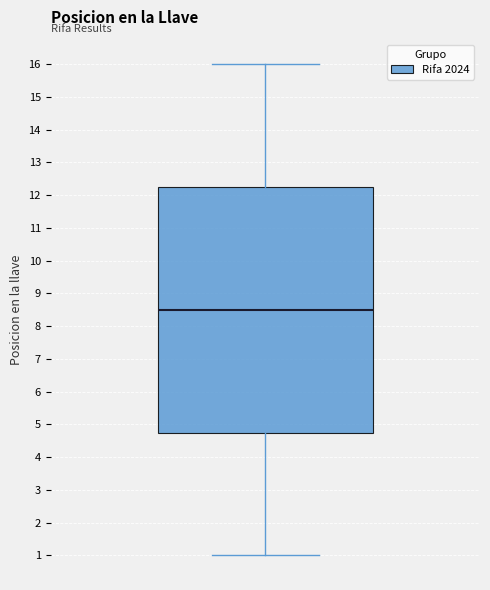

Where does the lower whisker of the box end on the y-axis? The values are not printed on the chart, so give them approximately, as read against the axis.

1.0